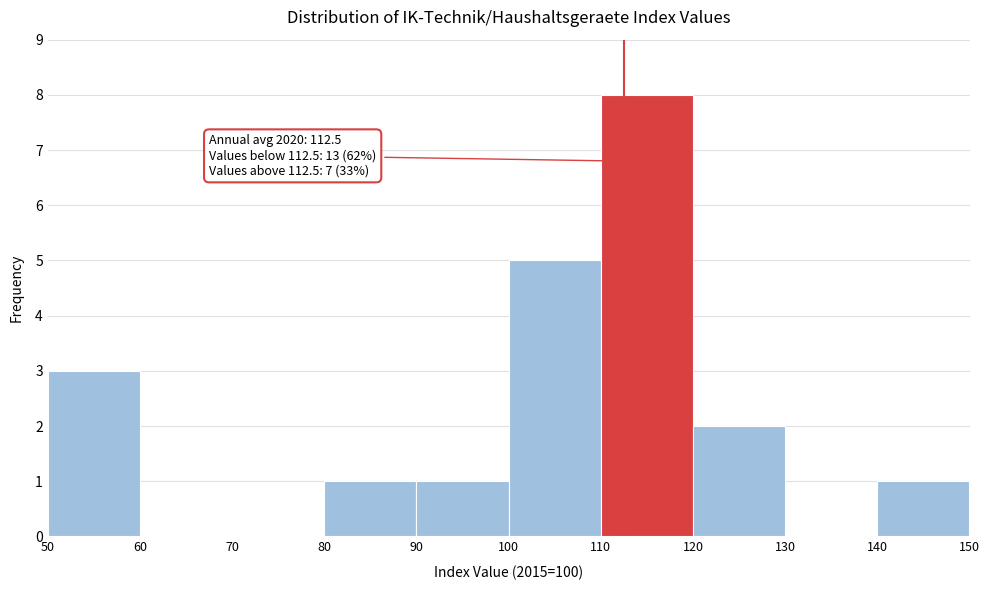

Over which range of the x-axis is the bar tallest?

110 to 120